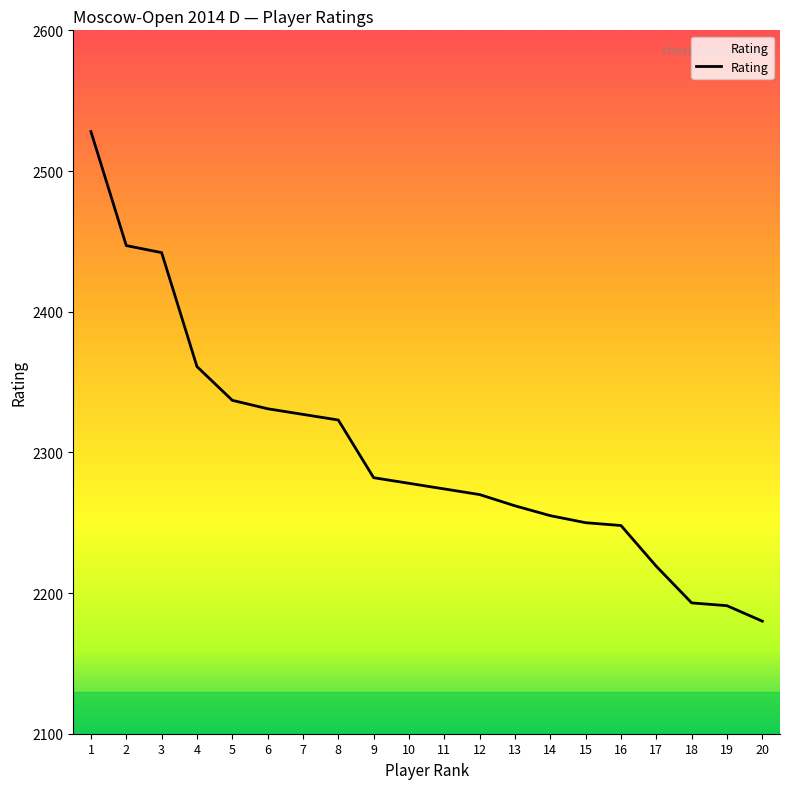

What is the value of the 3rd point from the left?

2442